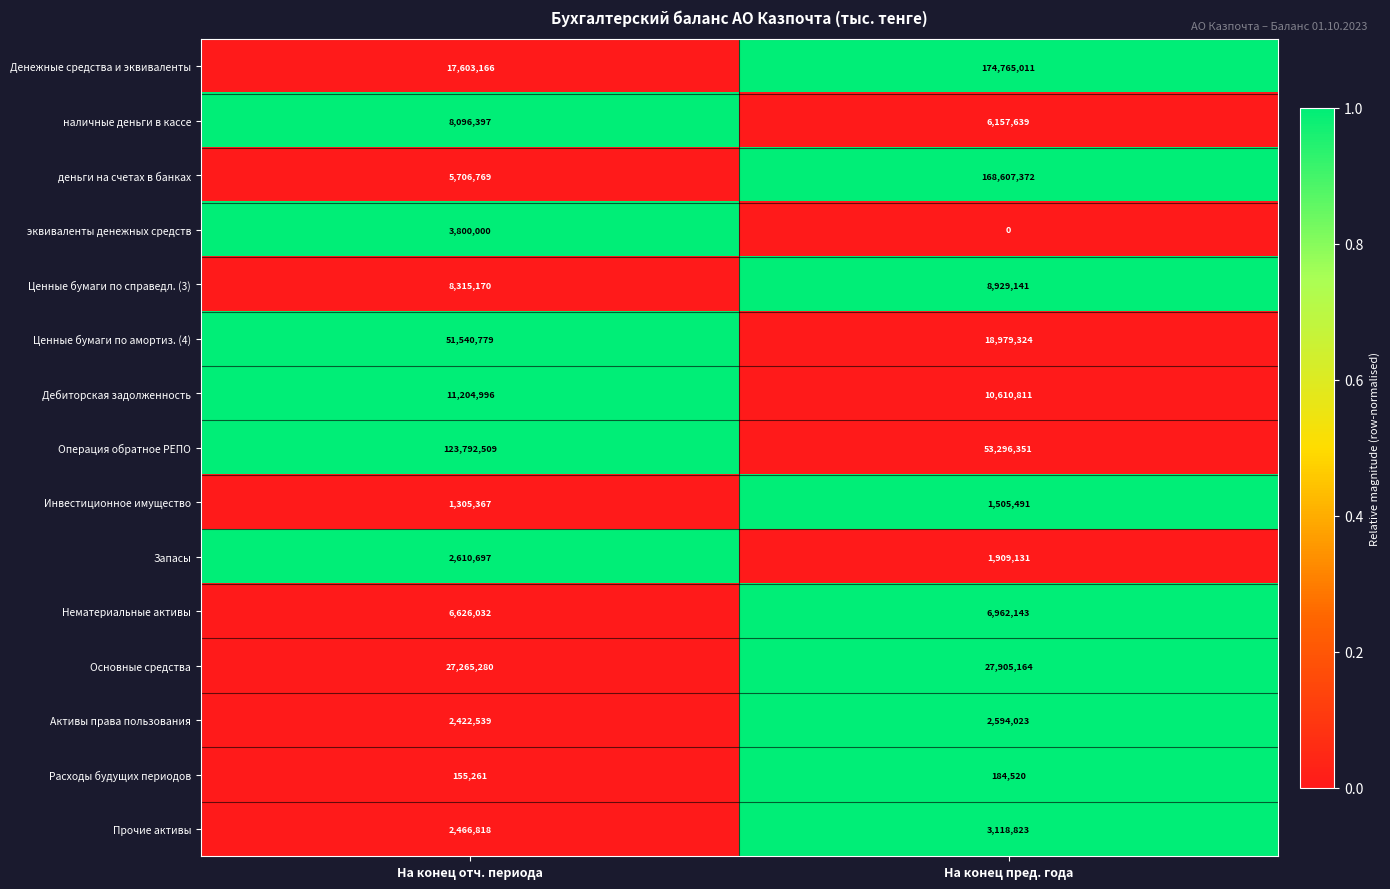

What is the sum of the Активы права пользования values at На конец пред. года and На конец отч. периода?

5016562